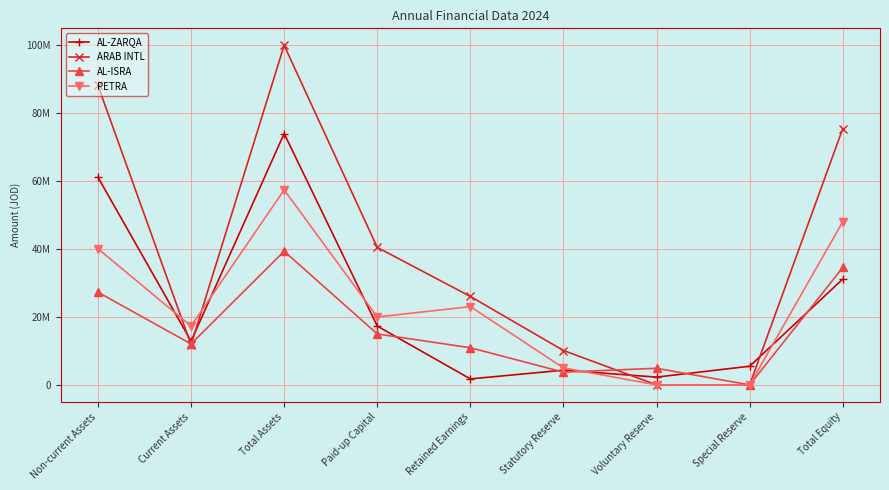

True or false: ARAB INTL has more than 1 interior local peaks.

False